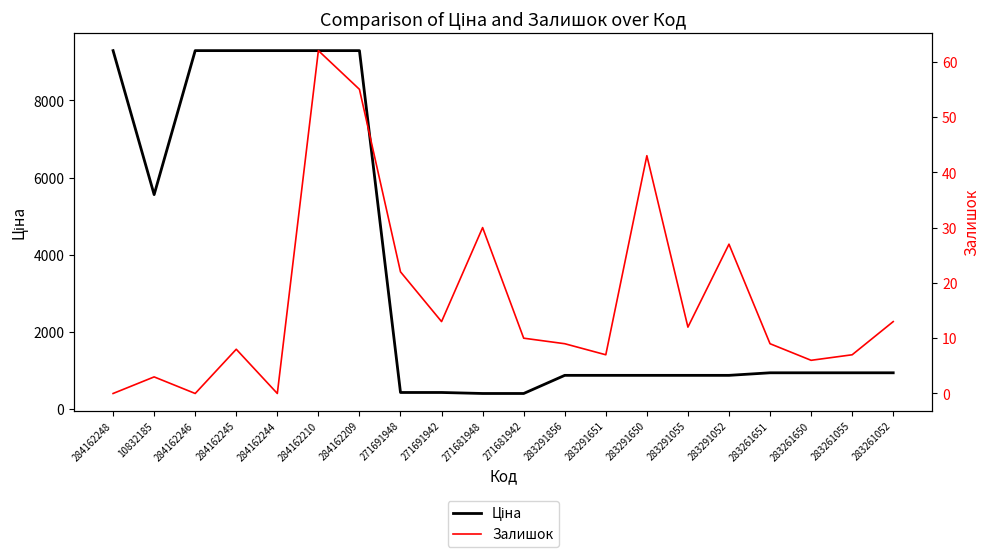

How many data points does each series have?

20